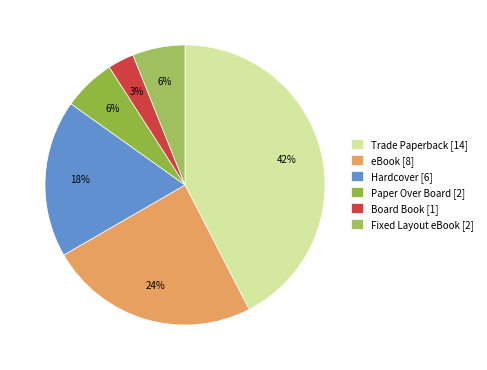

The Board Book slice represents 13% of the pie. True or false?

False